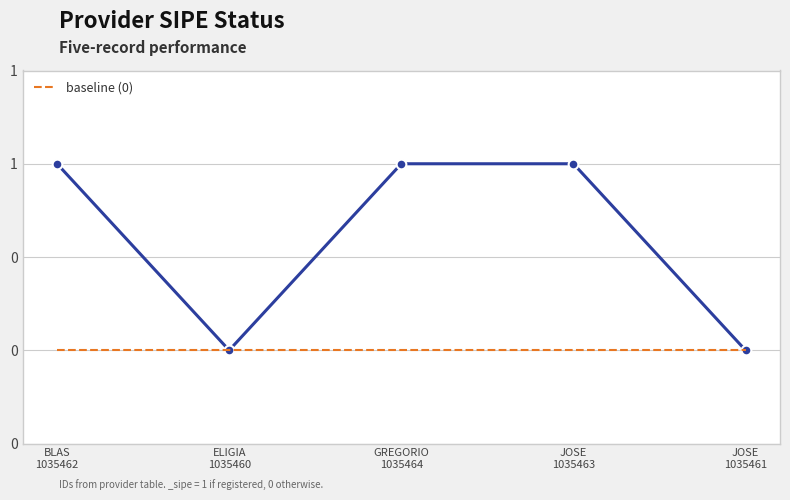

Read the value at BLAS 1035462.

1